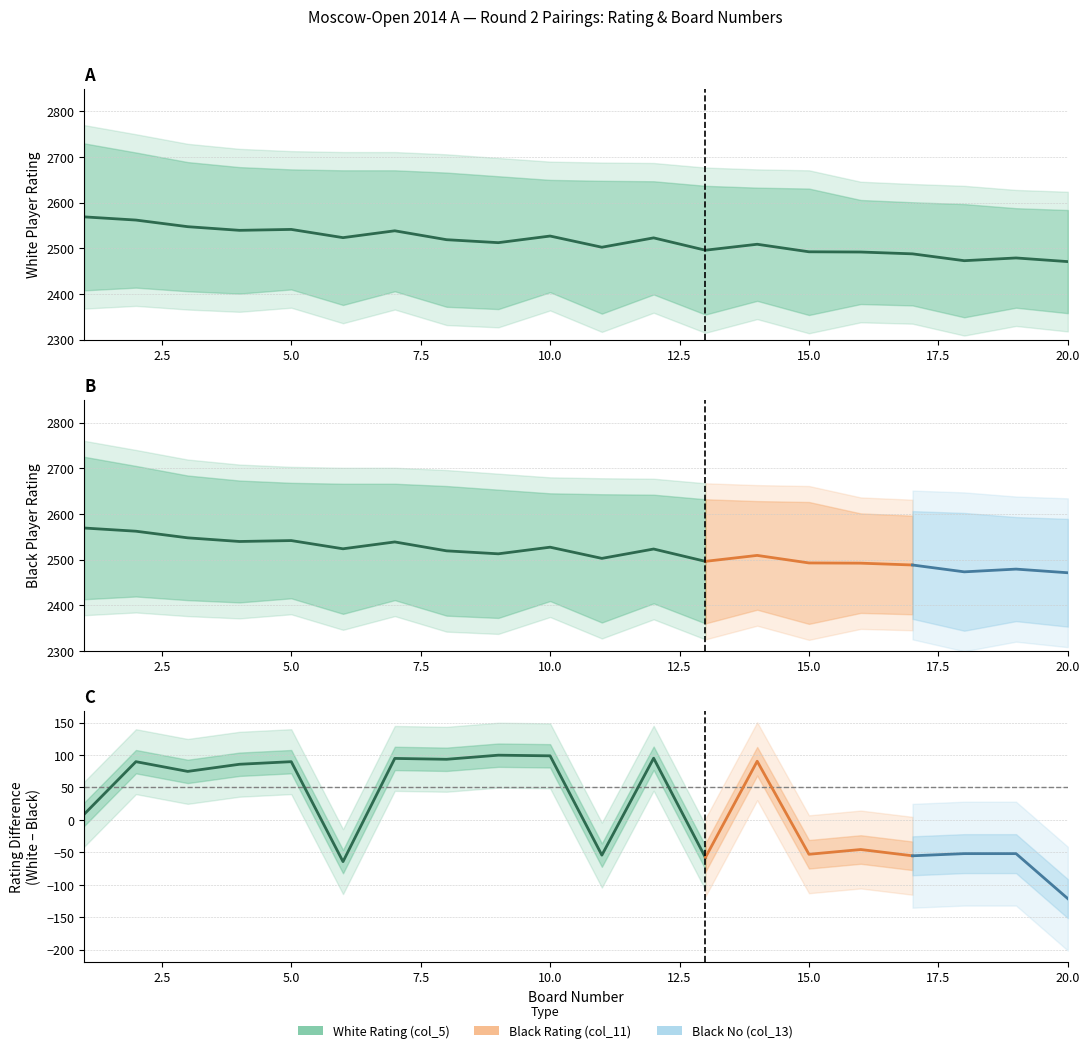

Which label corresponds to the largest value in the chart?

1